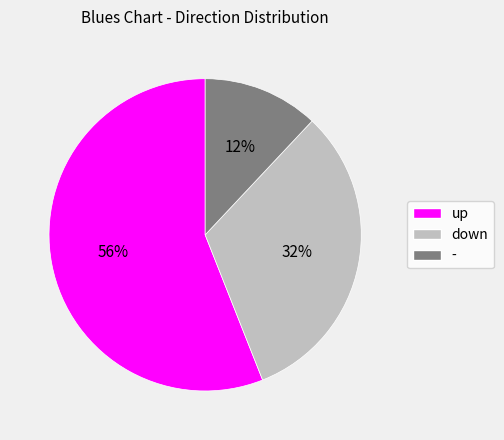

Is there a majority slice in this chart?

Yes